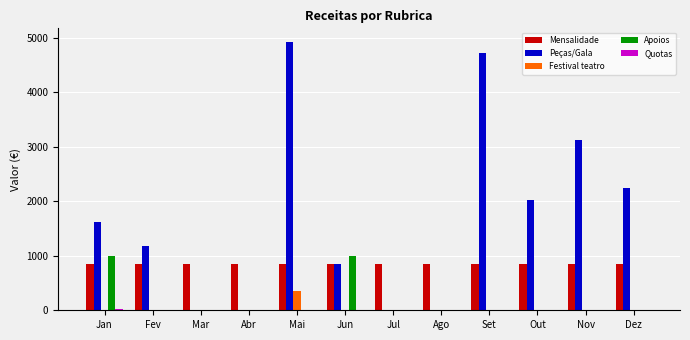

What is the sum of all Peças/Gala values?

20695